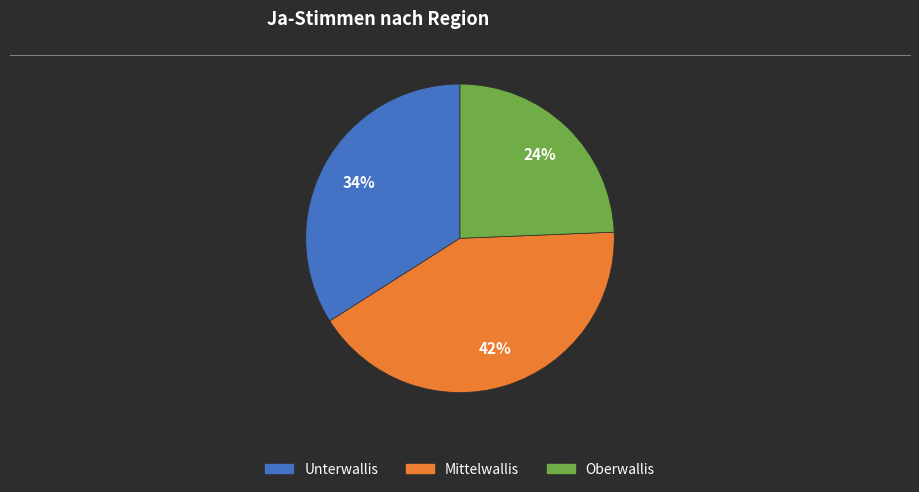

Which slice is the largest?

Mittelwallis